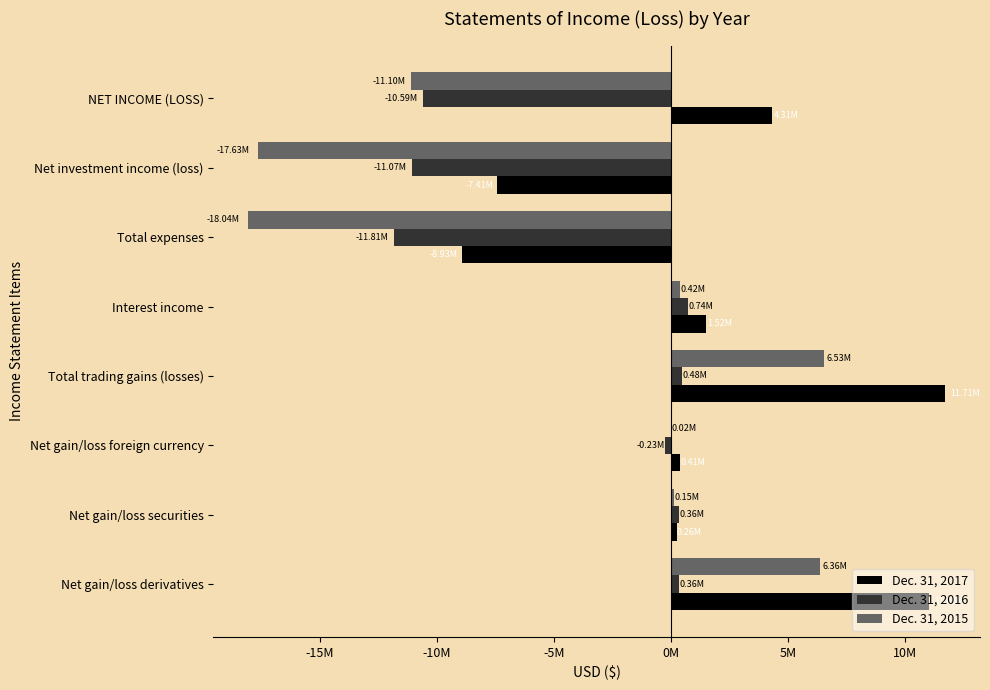

What is the minimum value shown in the chart?

-18042969